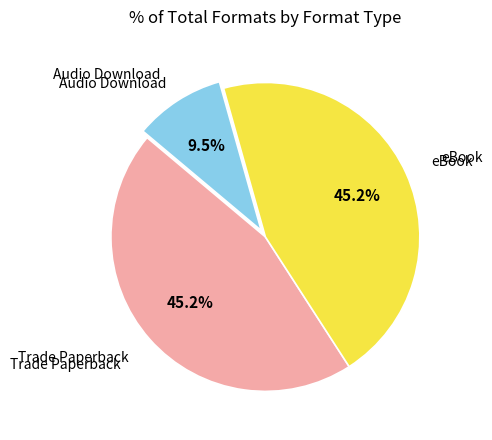

Is there any slice that represents more than half of the pie?

No